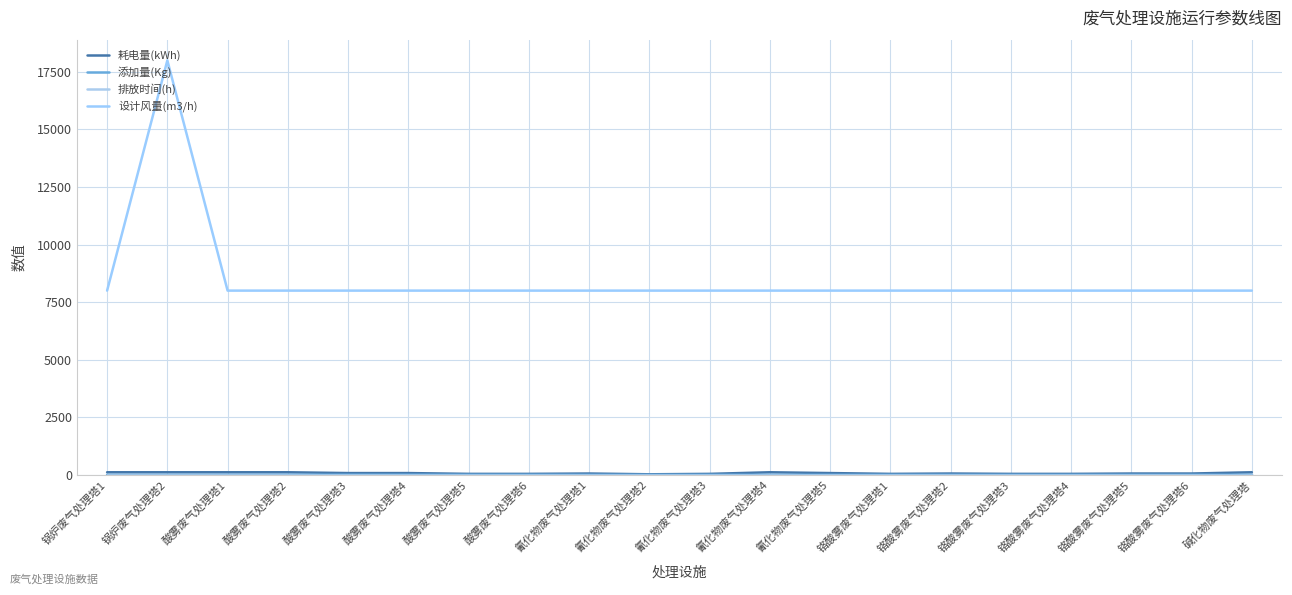

Does the chart display data point markers on the line(s)?

No